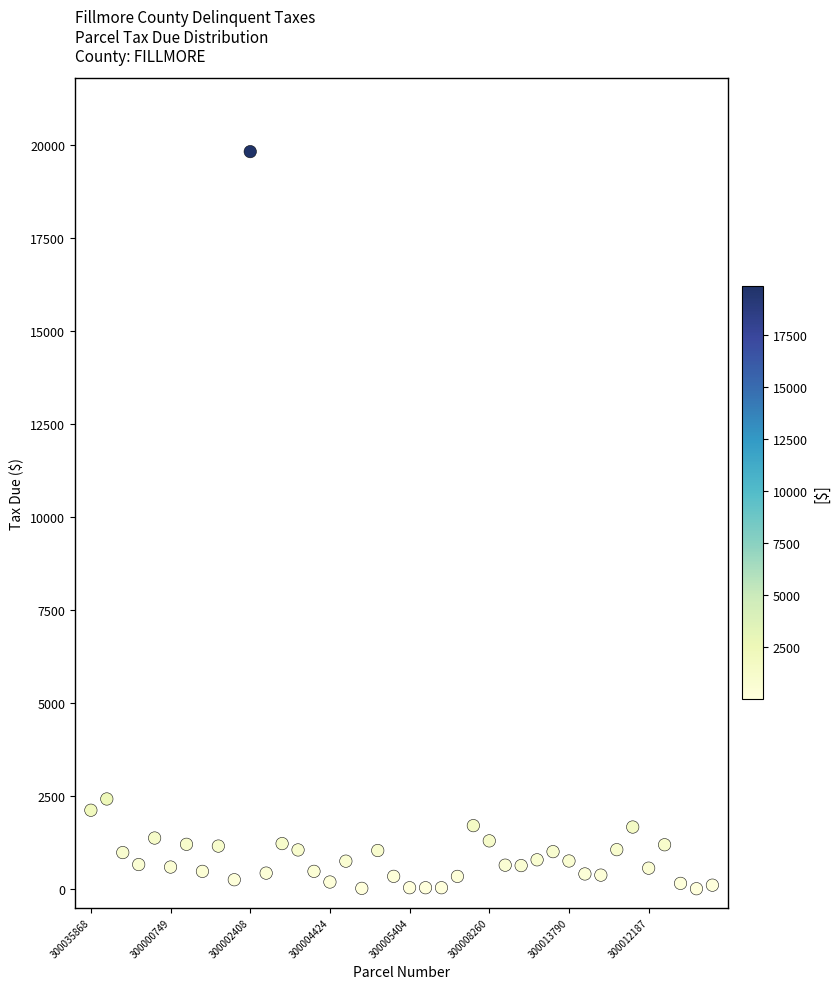

What Y value in the scatter plot is closest to 9915?

2423.0